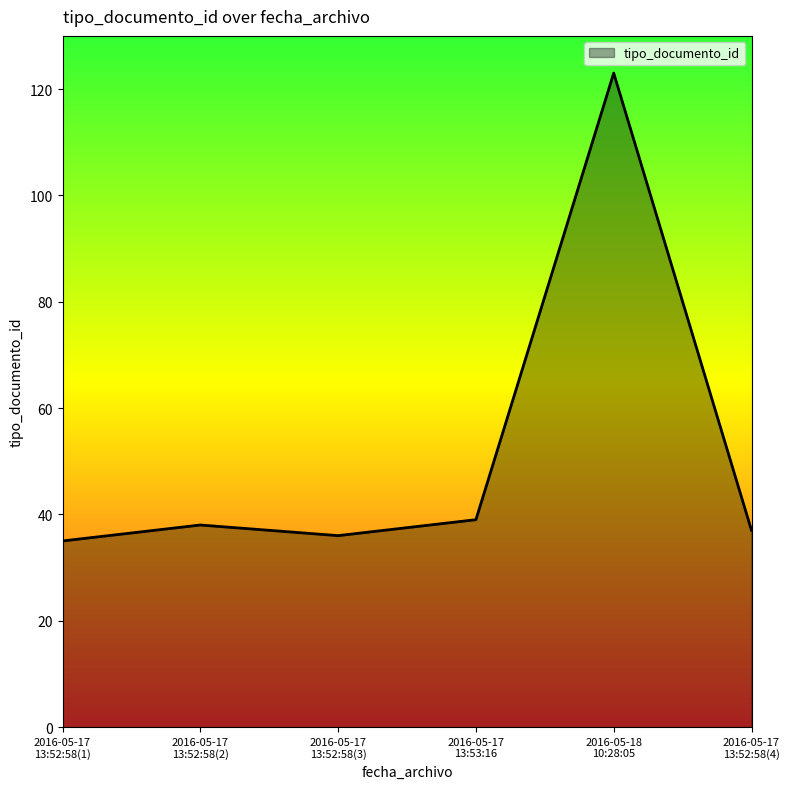

What is the average value?

51